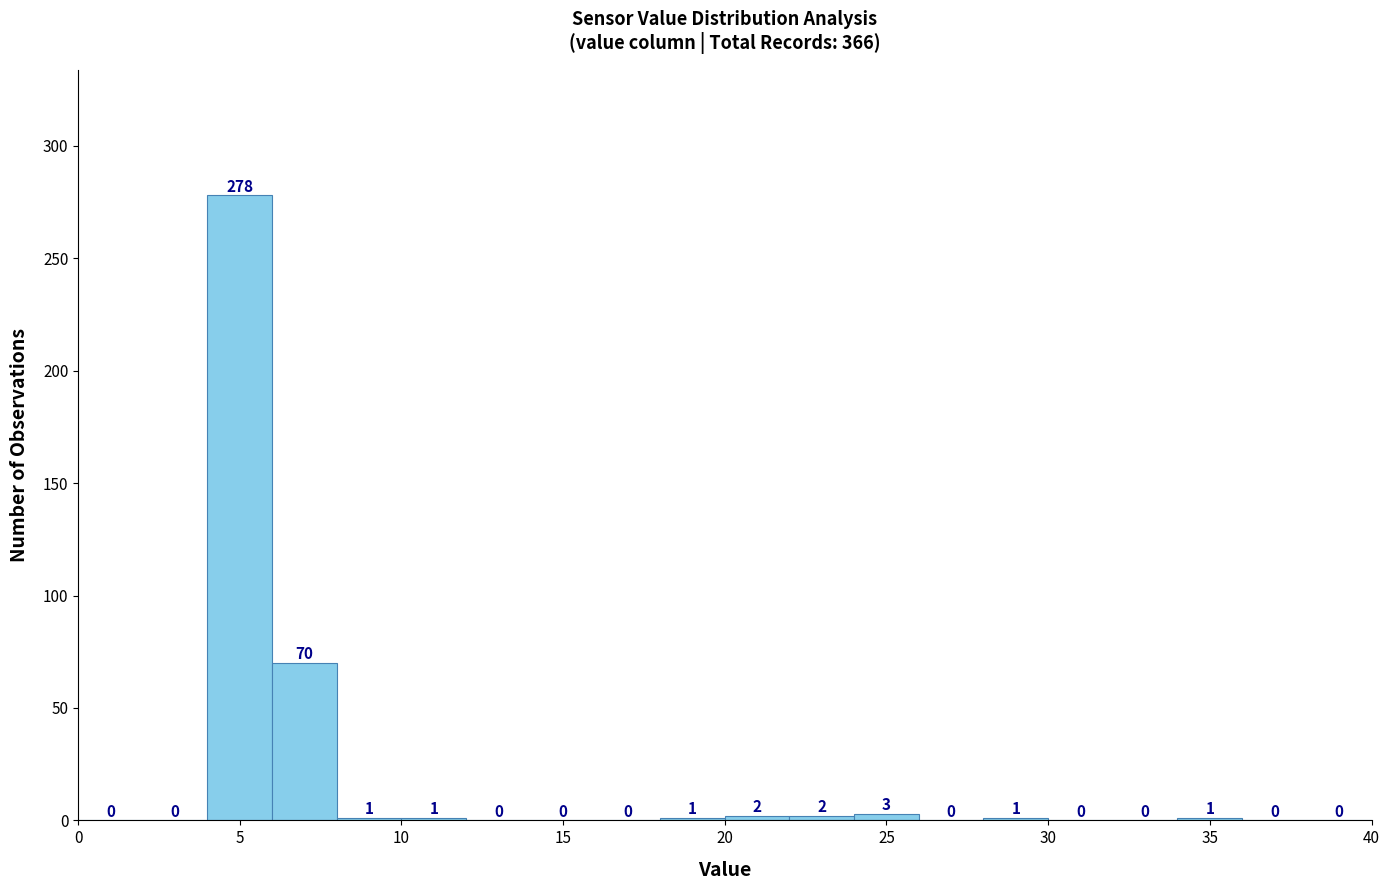

Reading left to right, transcribe this chart: for each bar, give the range it covers on the x-axis and its height.

0 to 2: 0
2 to 4: 0
4 to 6: 278
6 to 8: 70
8 to 10: 1
10 to 12: 1
12 to 14: 0
14 to 16: 0
16 to 18: 0
18 to 20: 1
20 to 22: 2
22 to 24: 2
24 to 26: 3
26 to 28: 0
28 to 30: 1
30 to 32: 0
32 to 34: 0
34 to 36: 1
36 to 38: 0
38 to 40: 0